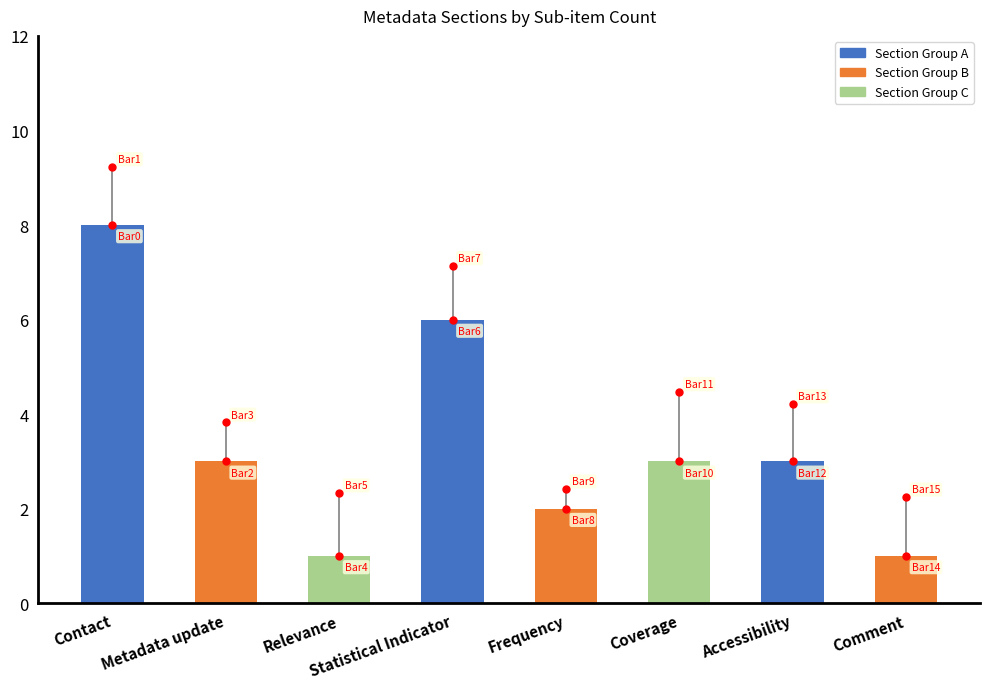

What is the difference between the values at Contact and Frequency?

6